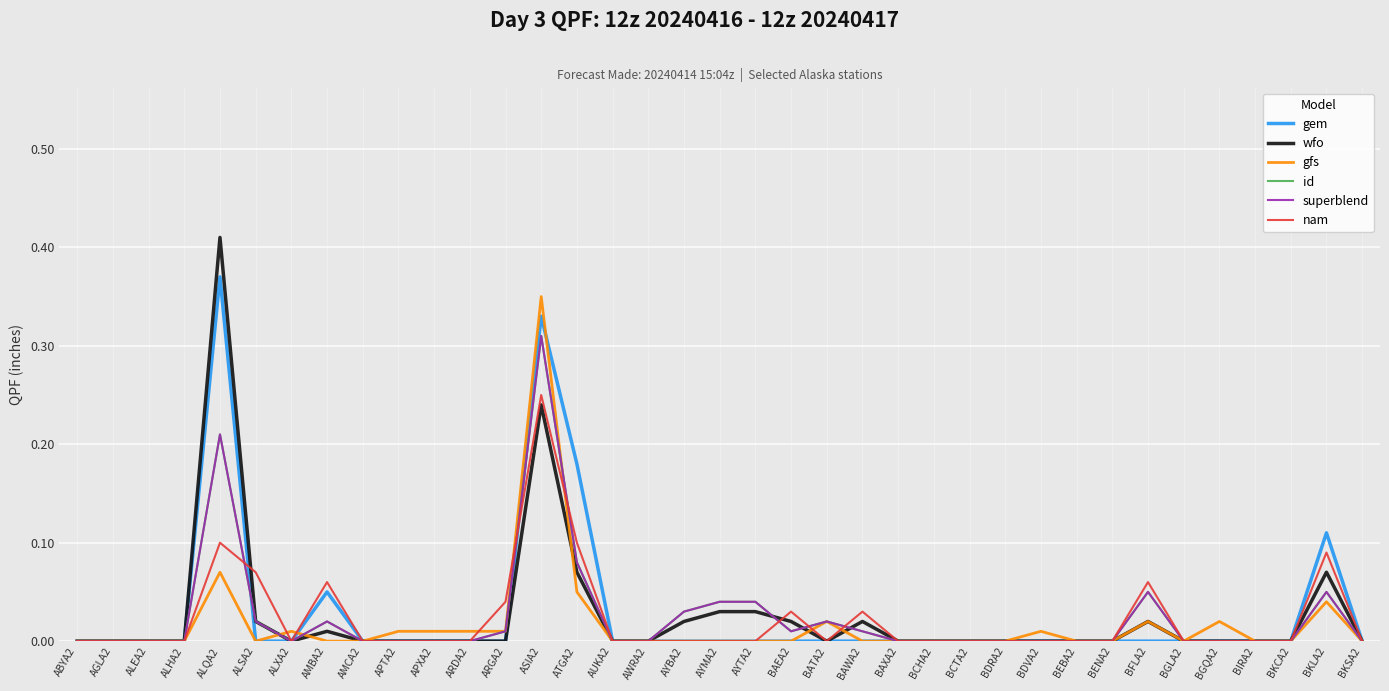

Reading left to right, what are all the values shown in this chart?

gem: 0.0	0.0	0.0	0.0	0.4	0.0	0.0	0.1	0.0	0.0	0.0	0.0	0.0	0.3	0.2	0.0	0.0	0.0	0.0	0.0	0.0	0.0	0.0	0.0	0.0	0.0	0.0	0.0	0.0	0.0	0.0	0.0	0.0	0.0	0.0	0.1	0.0
wfo: 0.0	0.0	0.0	0.0	0.4	0.0	0.0	0.0	0.0	0.0	0.0	0.0	0.0	0.2	0.1	0.0	0.0	0.0	0.0	0.0	0.0	0.0	0.0	0.0	0.0	0.0	0.0	0.0	0.0	0.0	0.0	0.0	0.0	0.0	0.0	0.1	0.0
gfs: 0.0	0.0	0.0	0.0	0.1	0.0	0.0	0.0	0.0	0.0	0.0	0.0	0.0	0.3	0.1	0.0	0.0	0.0	0.0	0.0	0.0	0.0	0.0	0.0	0.0	0.0	0.0	0.0	0.0	0.0	0.0	0.0	0.0	0.0	0.0	0.0	0.0
id: 0.0	0.0	0.0	0.0	0.2	0.0	0.0	0.0	0.0	0.0	0.0	0.0	0.0	0.3	0.1	0.0	0.0	0.0	0.0	0.0	0.0	0.0	0.0	0.0	0.0	0.0	0.0	0.0	0.0	0.0	0.1	0.0	0.0	0.0	0.0	0.1	0.0
superblend: 0.0	0.0	0.0	0.0	0.2	0.0	0.0	0.0	0.0	0.0	0.0	0.0	0.0	0.3	0.1	0.0	0.0	0.0	0.0	0.0	0.0	0.0	0.0	0.0	0.0	0.0	0.0	0.0	0.0	0.0	0.1	0.0	0.0	0.0	0.0	0.1	0.0
nam: 0.0	0.0	0.0	0.0	0.1	0.1	0.0	0.1	0.0	0.0	0.0	0.0	0.0	0.2	0.1	0.0	0.0	0.0	0.0	0.0	0.0	0.0	0.0	0.0	0.0	0.0	0.0	0.0	0.0	0.0	0.1	0.0	0.0	0.0	0.0	0.1	0.0